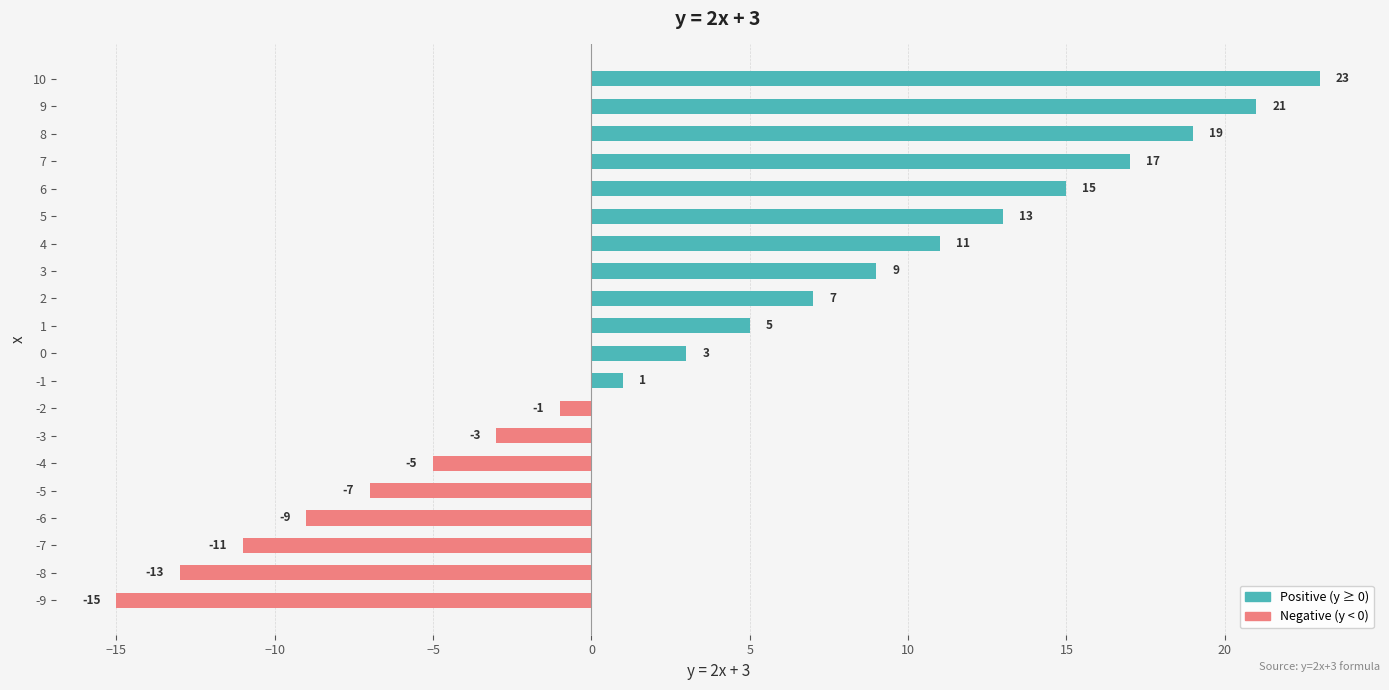

What is the maximum value shown in the chart?

23